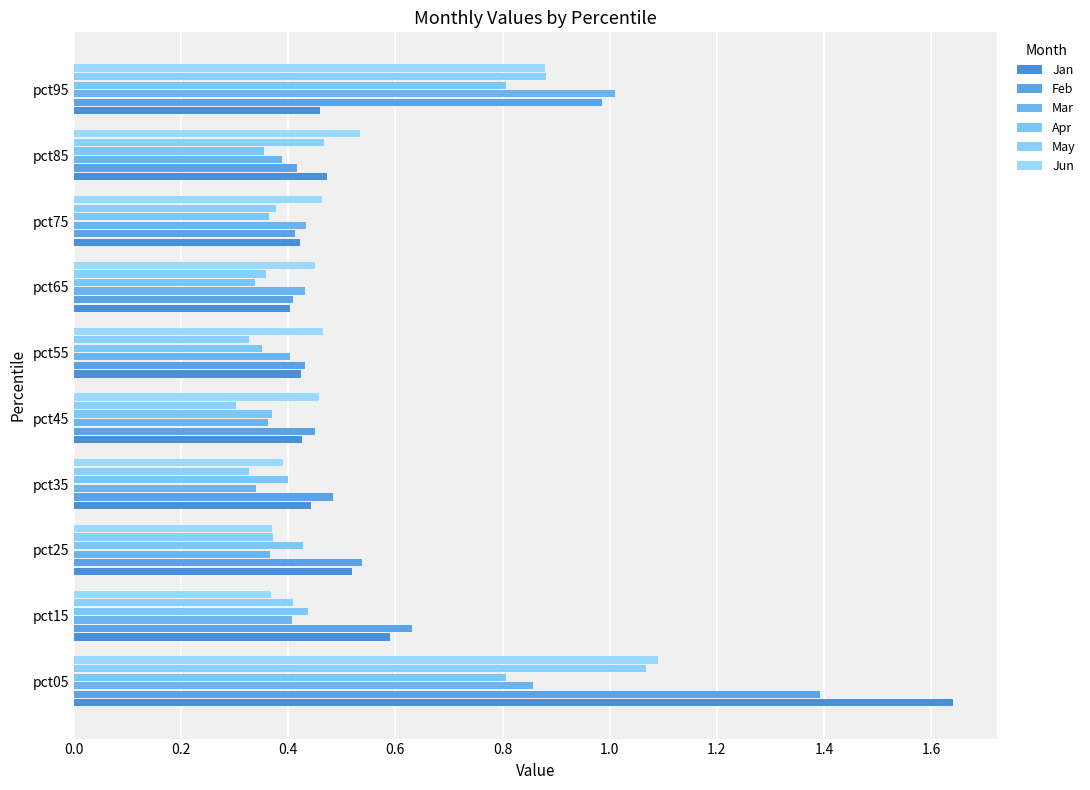

How many distinct data groups are displayed?

6